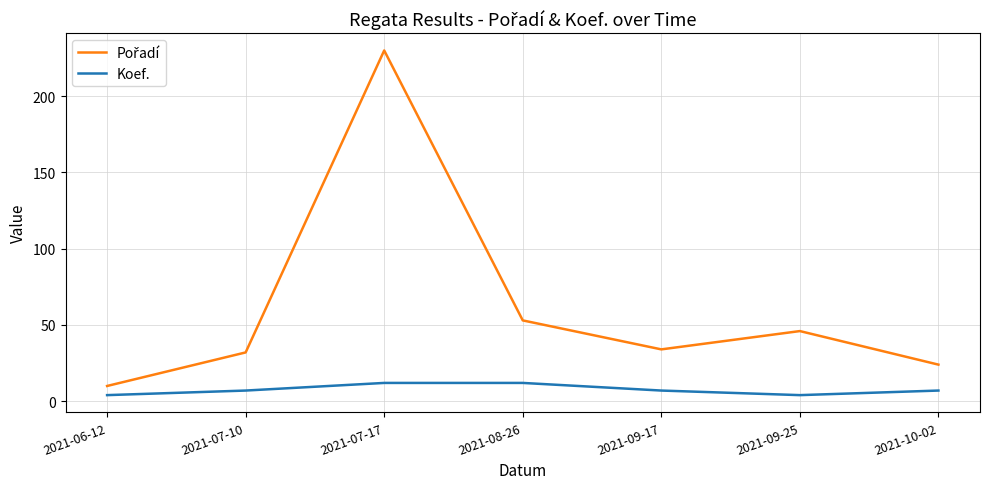

Which category has the highest value across all series?

2021-07-17